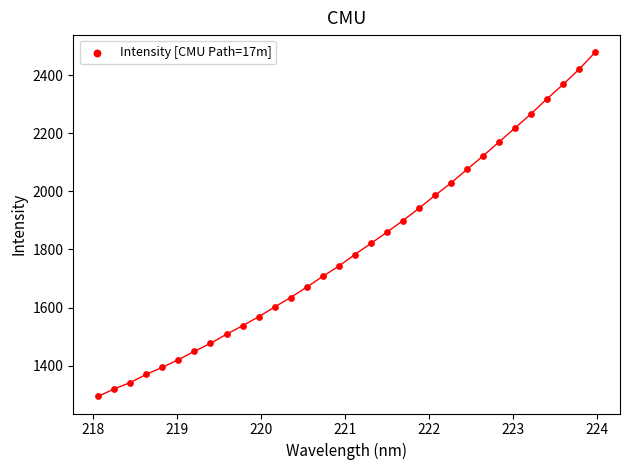

What Y value in the scatter plot is closest to 1886?

1899.2